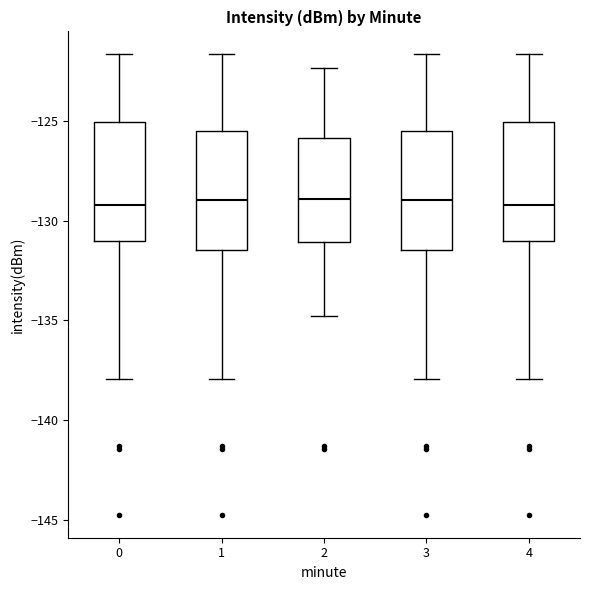

Where is the lower edge of the box at x = 0 on the y-axis? The values are not printed on the chart, so give them approximately, as read against the axis.

-131.0